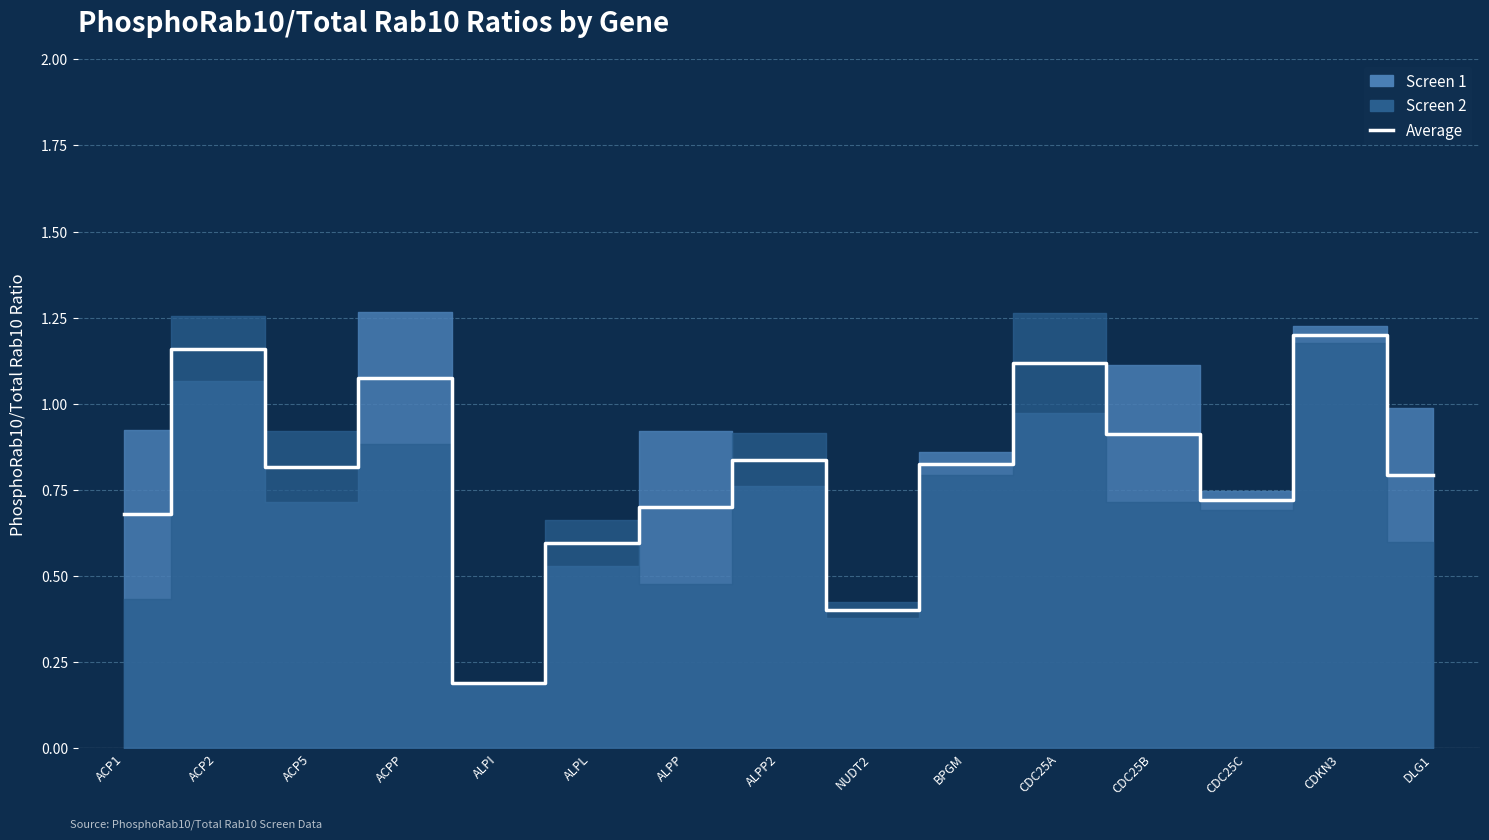

What position from the right is BPGM?

6